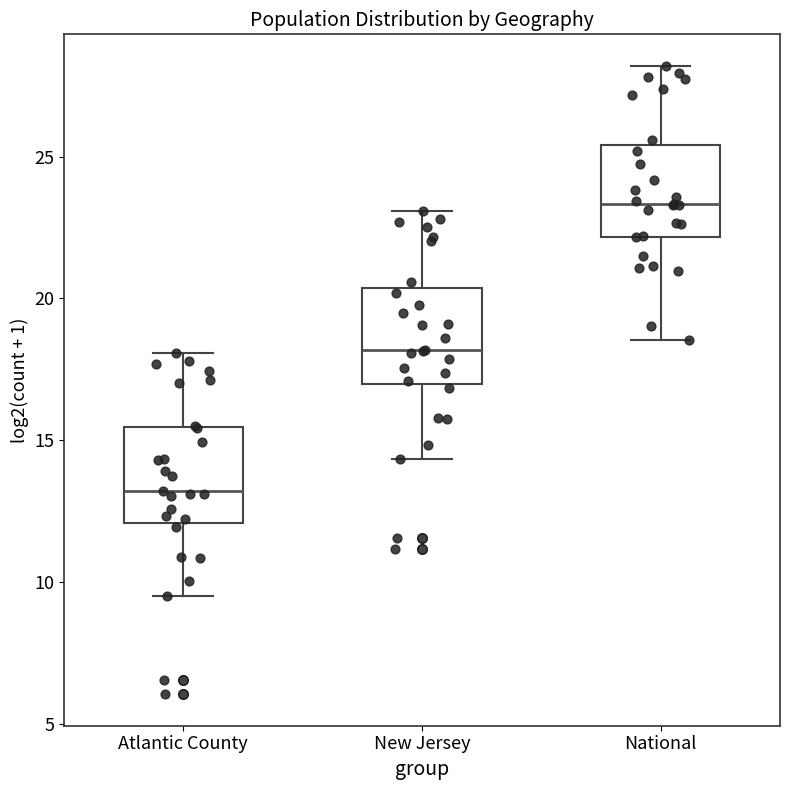

Where does the median line of the box for New Jersey sit on the y-axis? The values are not printed on the chart, so give them approximately, as read against the axis.

18.0